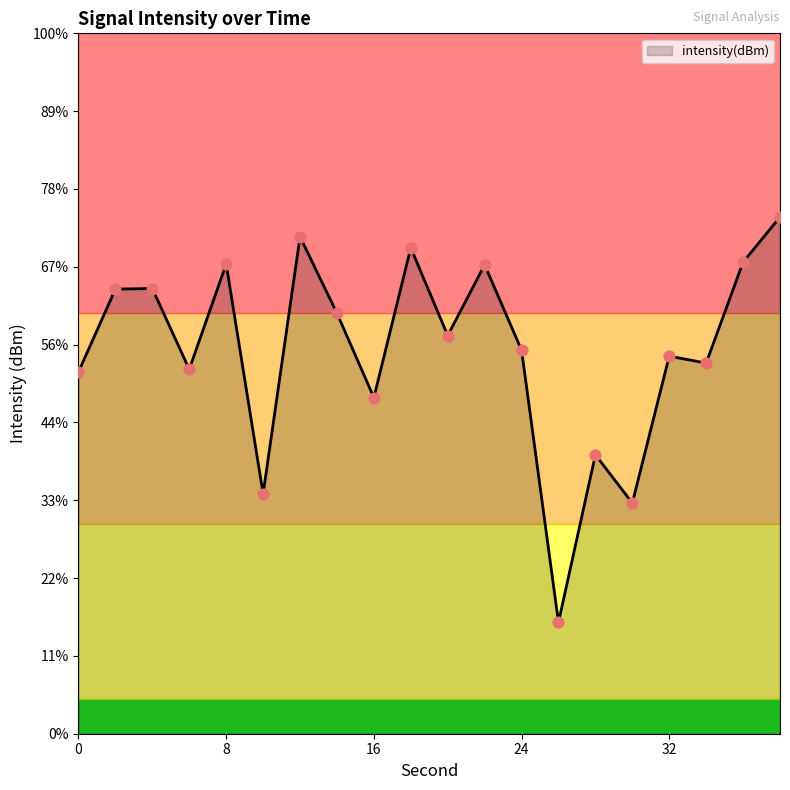

Which has a higher value, 20 or 8?

8